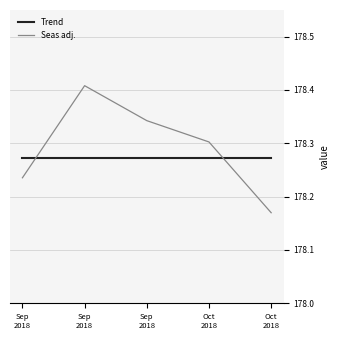

What are all the series names shown in the legend?

Trend, Seas adj.